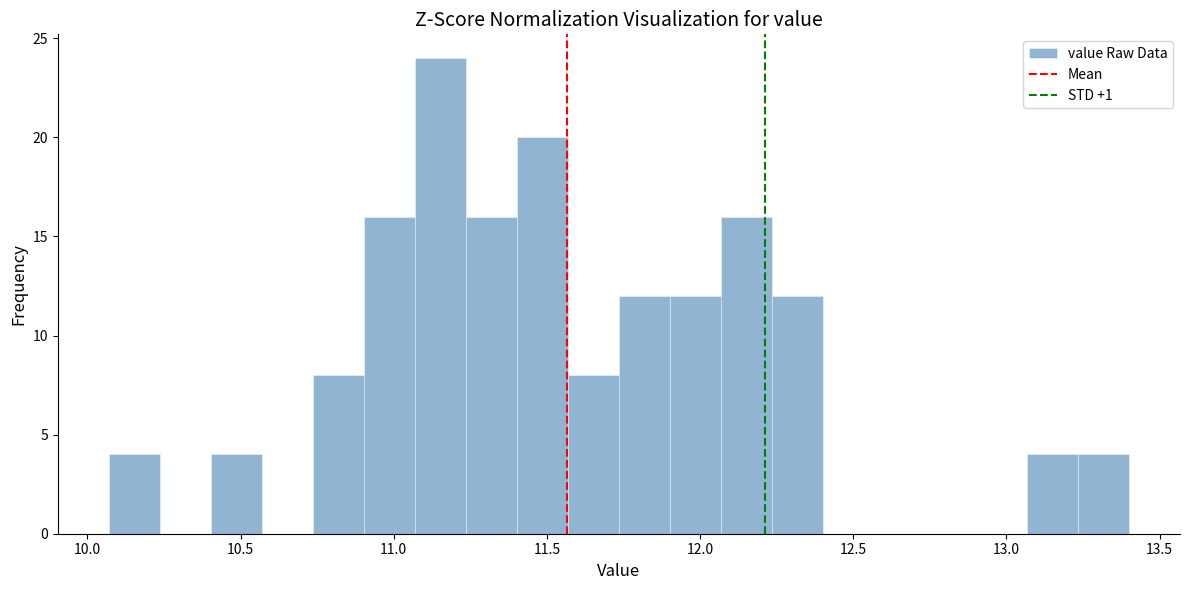

Around what value on the x-axis is the tallest bar? Give the approximate position of its centre, as read against the axis.

11.15